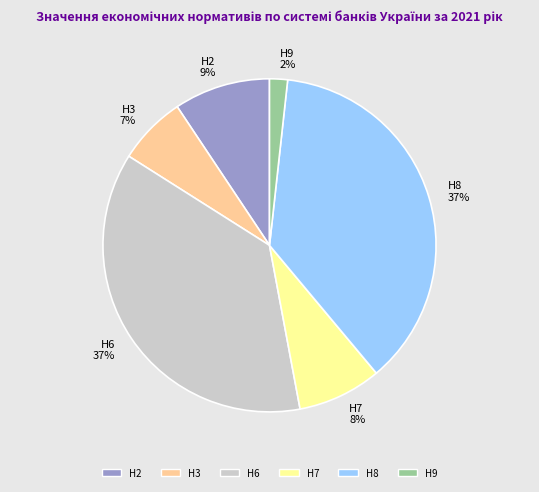

Is there a majority slice in this chart?

No